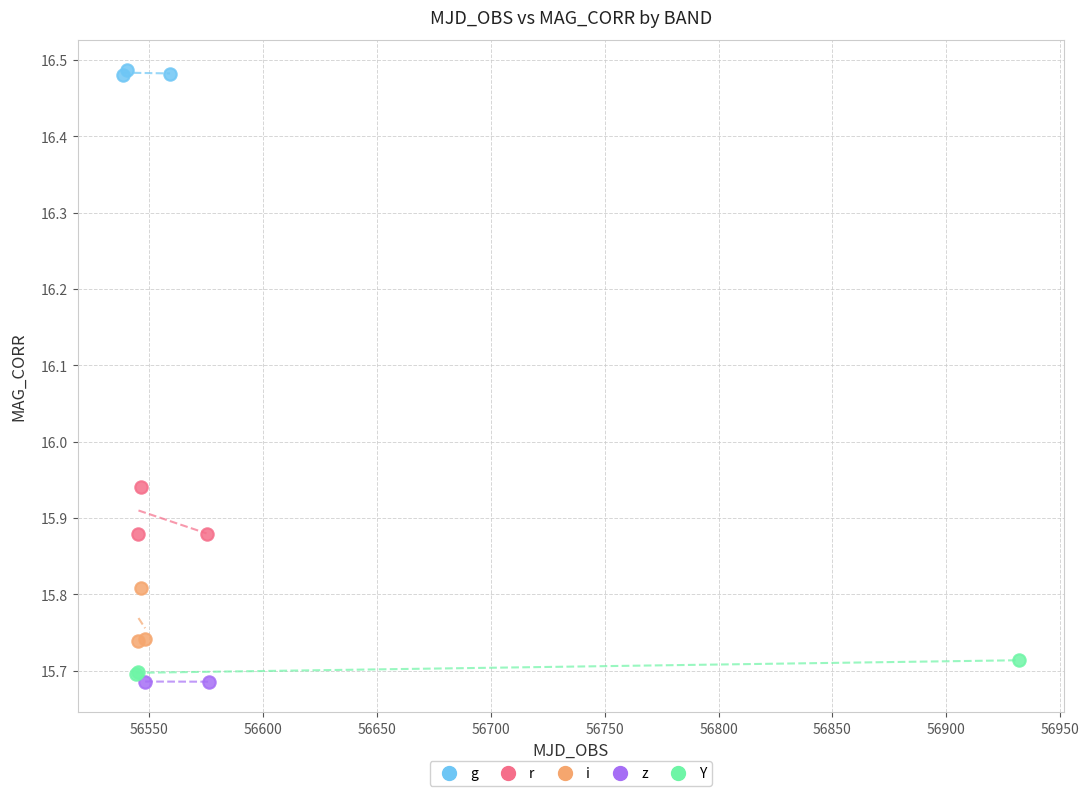

Which series reaches the maximum Y coordinate?

g